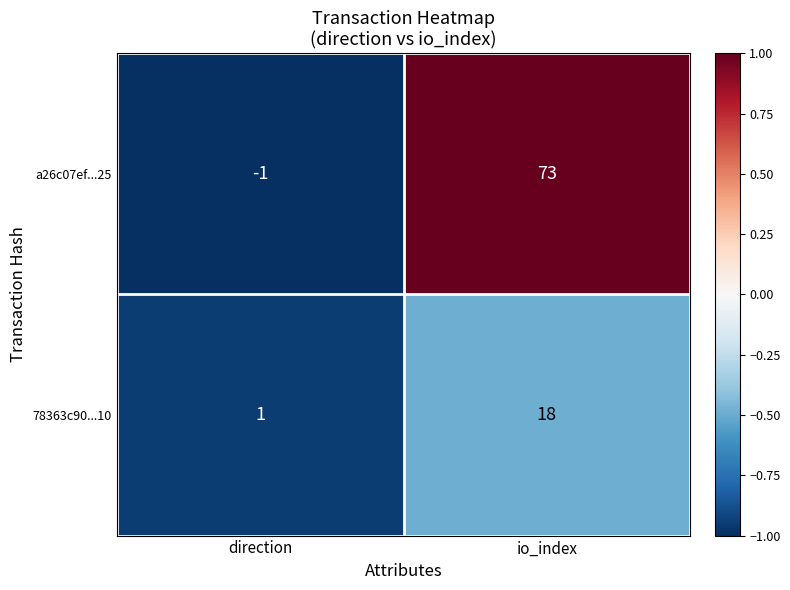

The a26c07ef...25 series shows 116 at io_index. True or false?

False